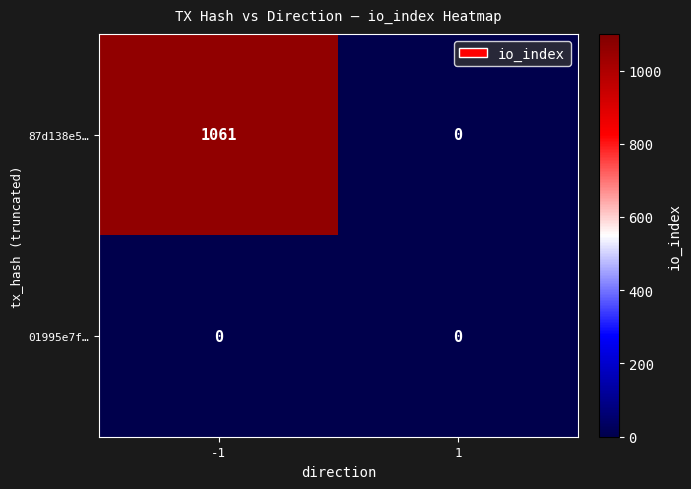

Which series has the widest spread of values?

87d138e5…